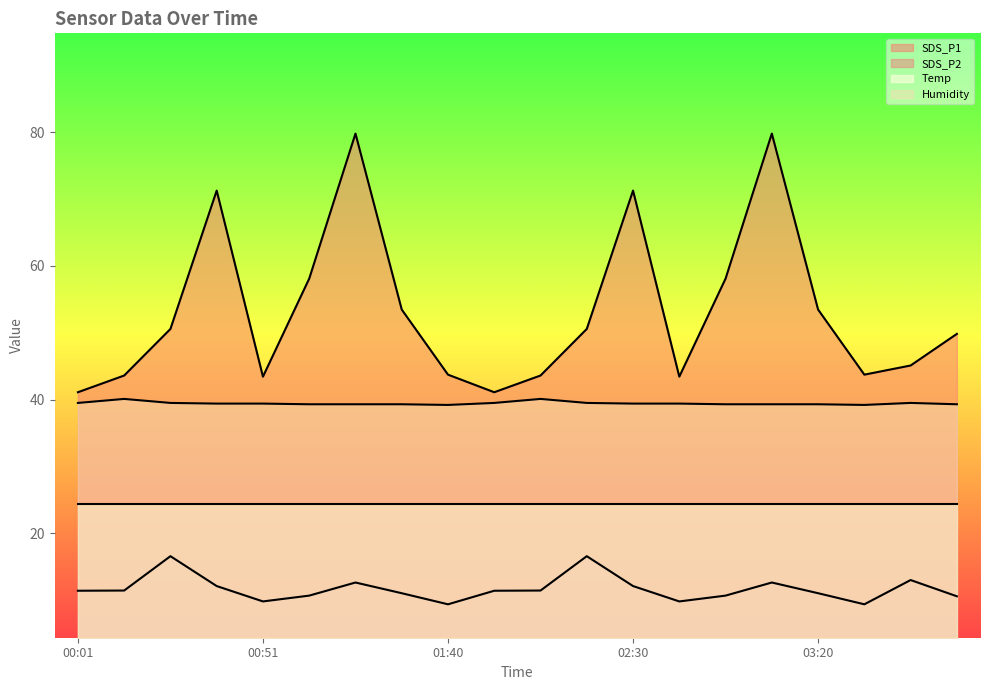

Between 01:15 and 03:07, which series saw the biggest shift?

SDS_P1